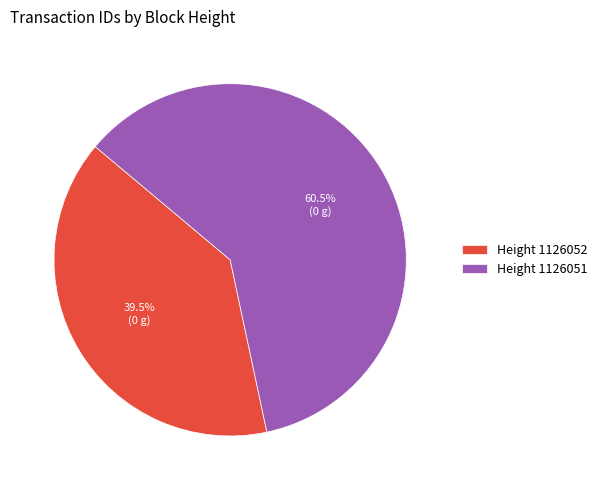

To the nearest percent, what is the difference between the largest and smallest slice percentages?

21%